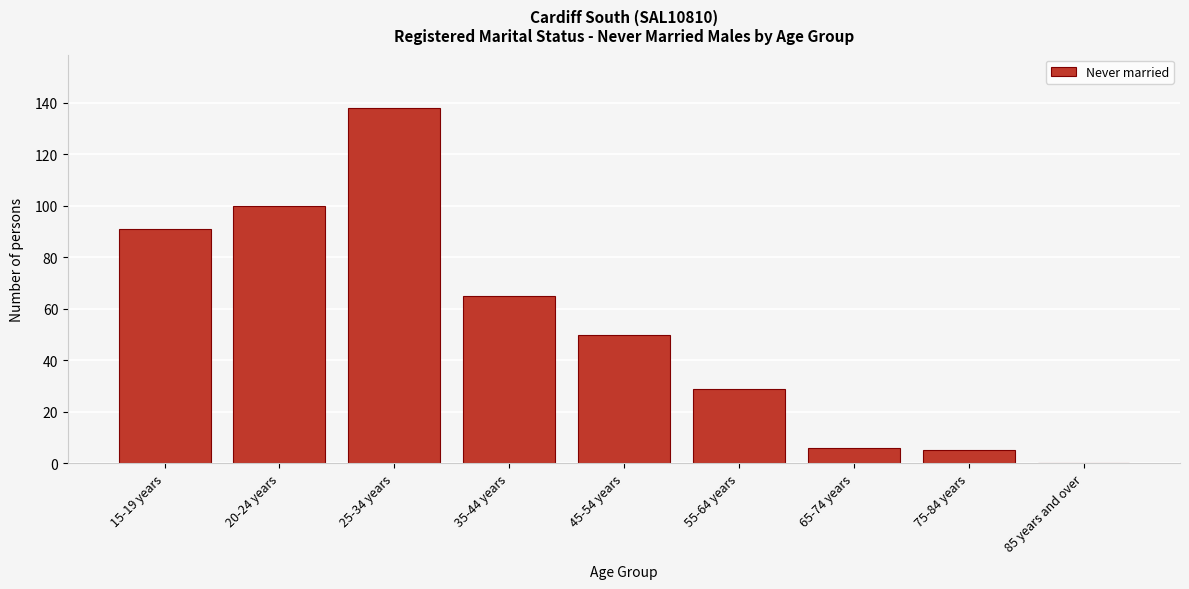

Reading left to right, transcribe all the data shown in this chart.

15-19 years=91	20-24 years=100	25-34 years=138	35-44 years=65	45-54 years=50	55-64 years=29	65-74 years=6	75-84 years=5	85 years and over=0